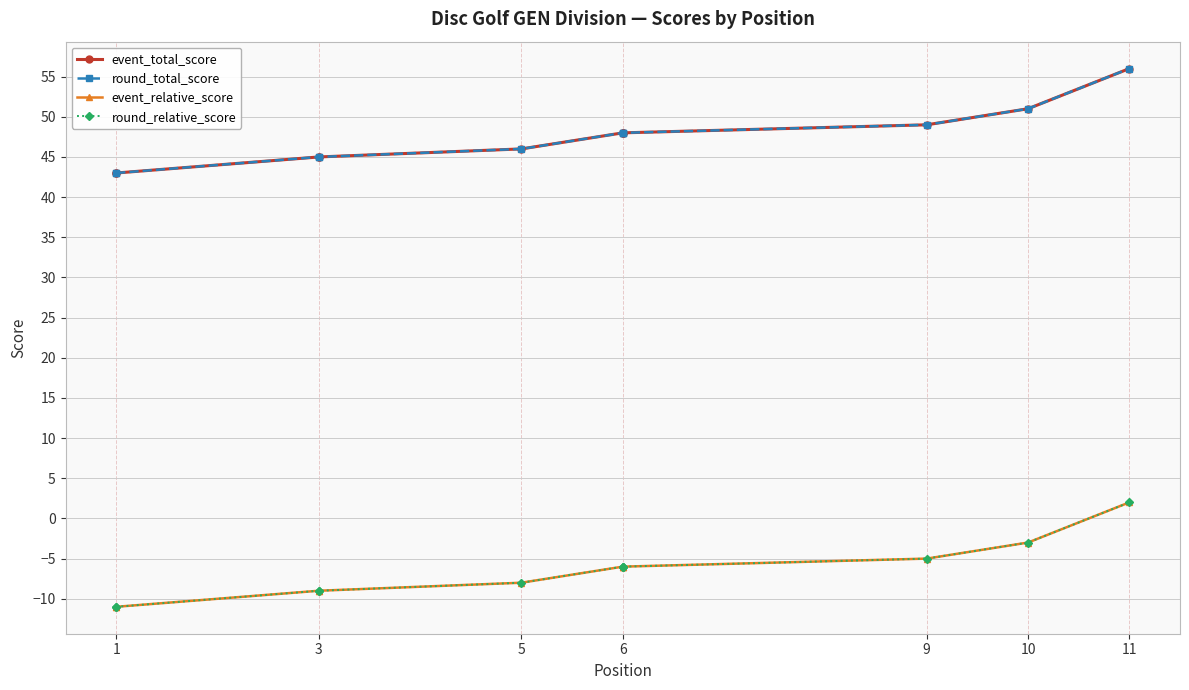

What is the minimum value shown in the chart?

-11